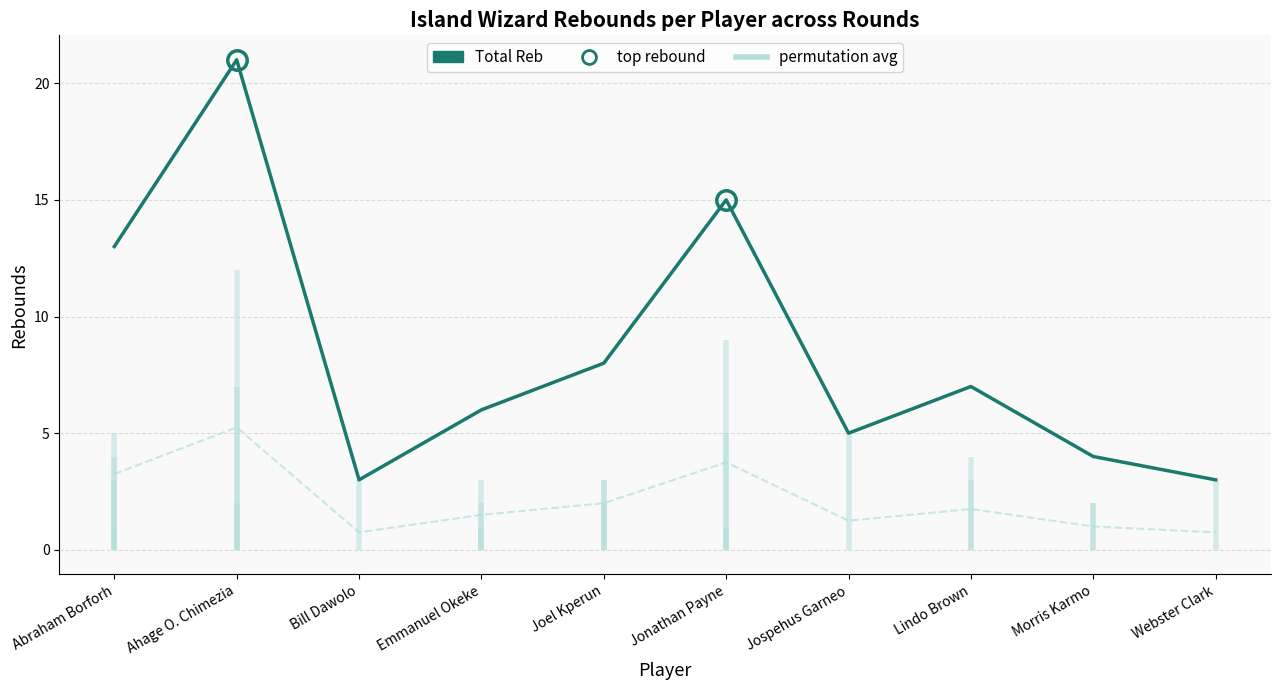

What are all the series names shown in the legend?

permutation avg, Total Reb